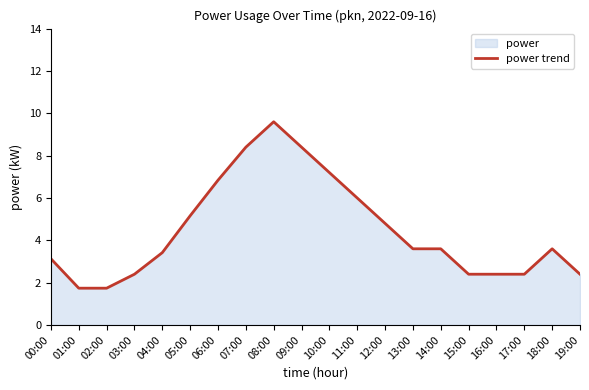

Reading left to right, what are all the values shown in this chart?

00:00=3.1	01:00=1.7	02:00=1.7	03:00=2.4	04:00=3.4	05:00=5.2	06:00=6.8	07:00=8.4	08:00=9.6	09:00=8.4	10:00=7.2	11:00=6.0	12:00=4.8	13:00=3.6	14:00=3.6	15:00=2.4	16:00=2.4	17:00=2.4	18:00=3.6	19:00=2.4